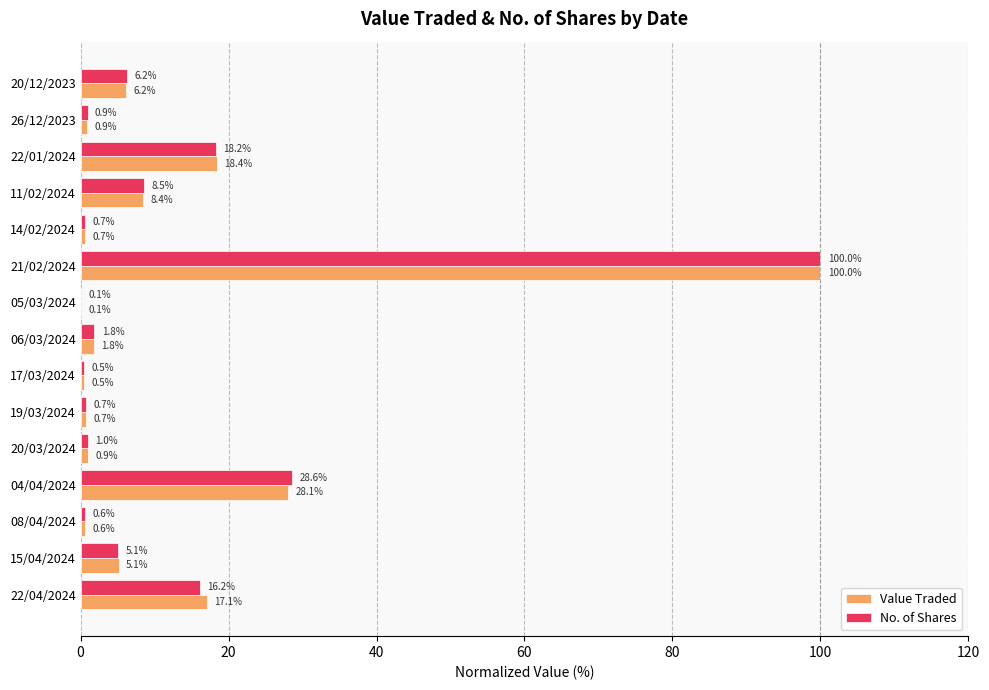

The No. of Shares series shows 28.6 at 04/04/2024. True or false?

True